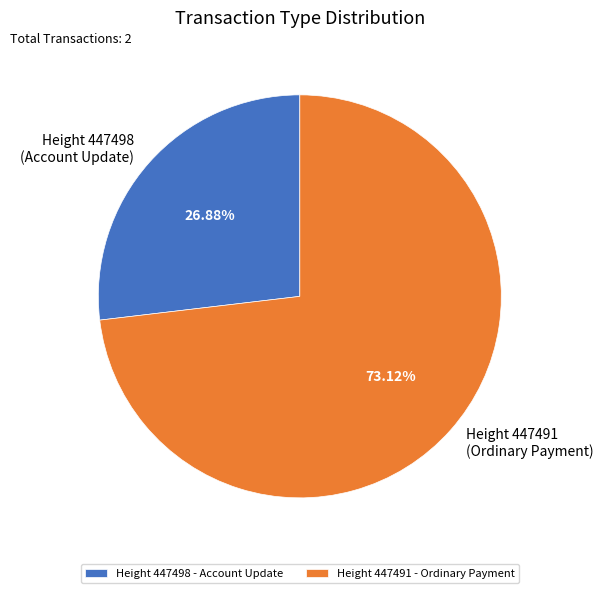

Does Height 447491 (Ordinary Payment) represent more than half of the total?

Yes